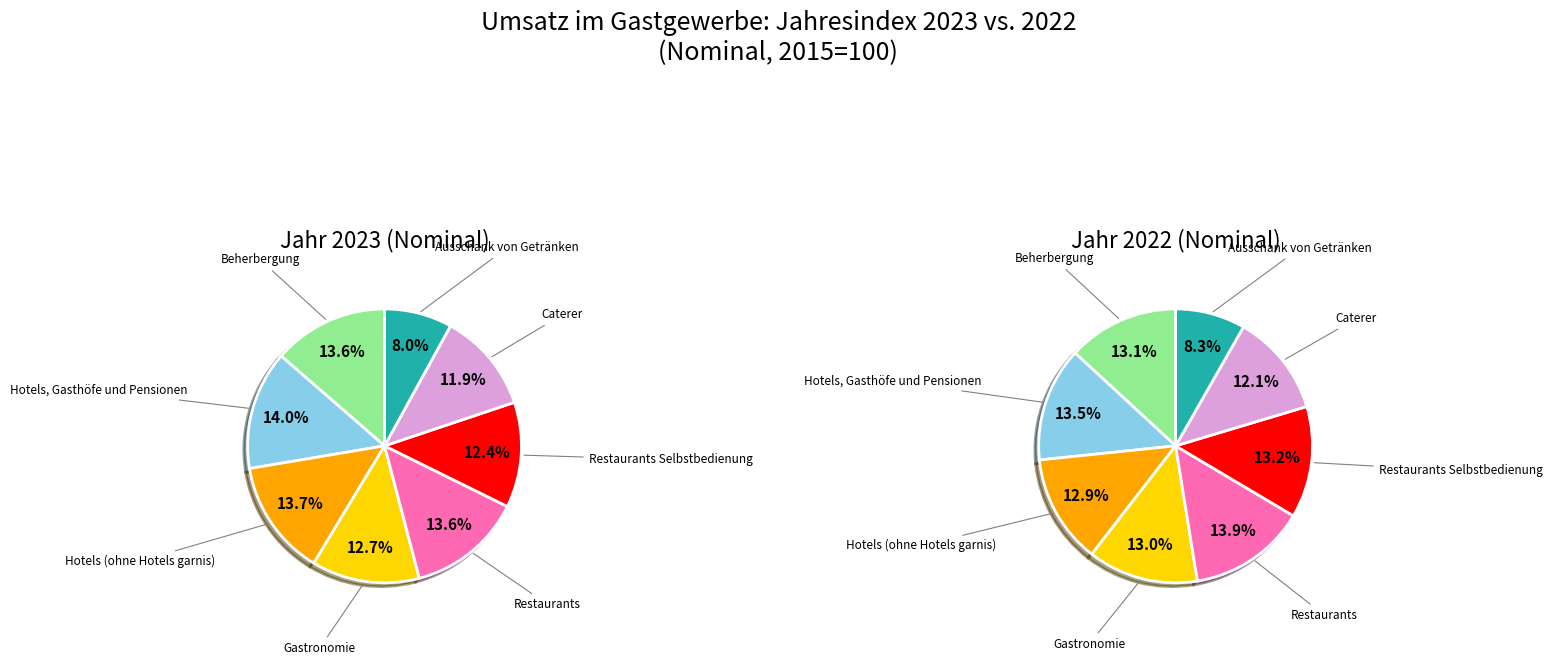

How many slices are in this pie chart?

8